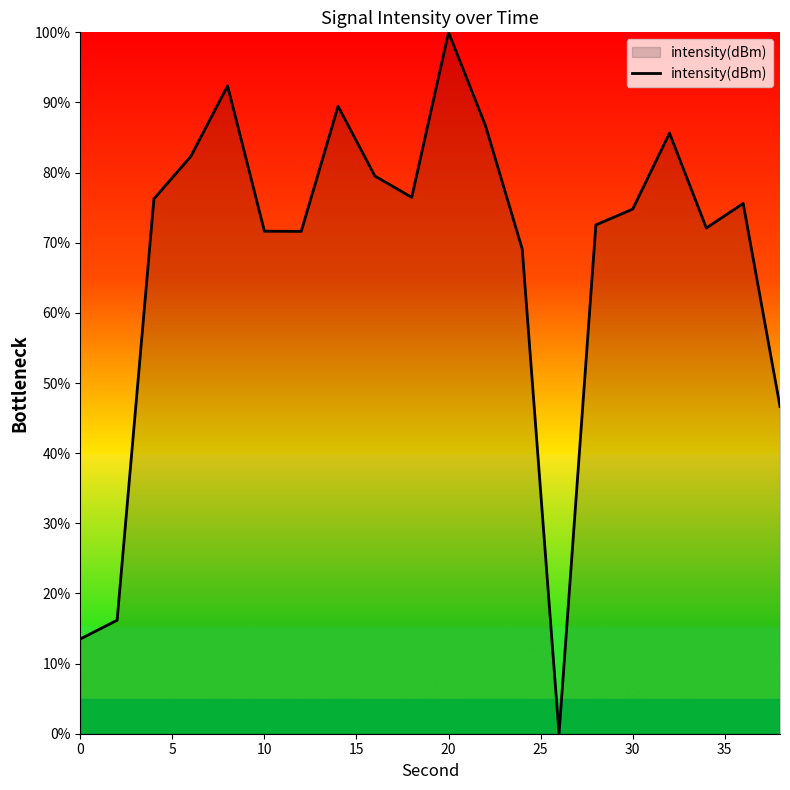

What is the difference between the second highest and second lowest values?

78.9